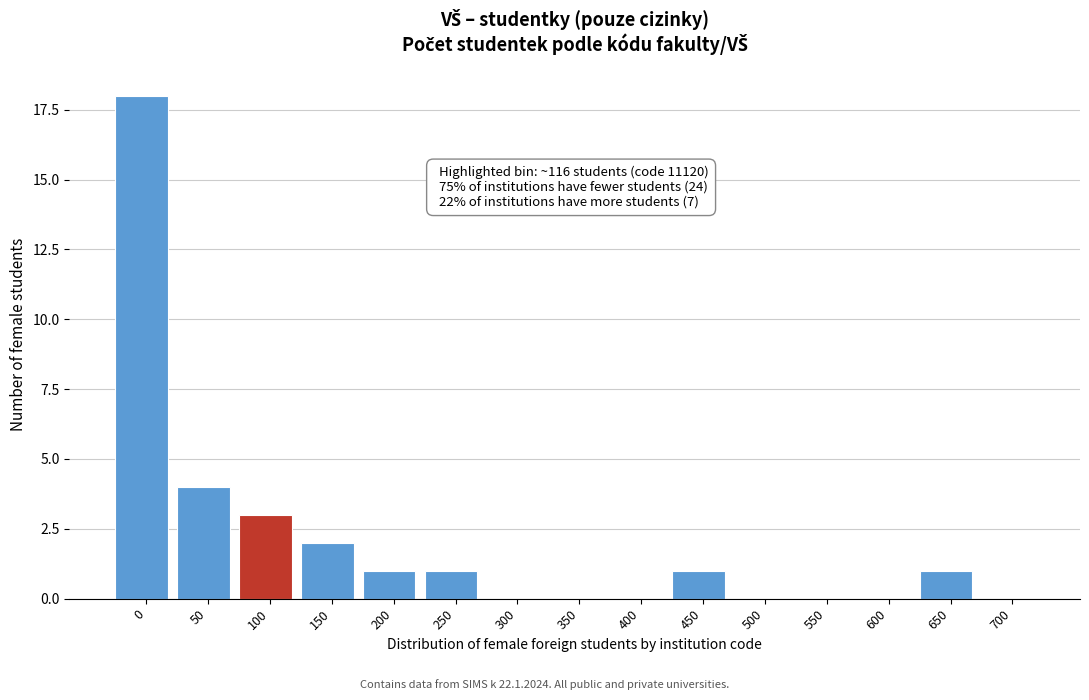

Reading left to right, list all the values displayed in this chart.

0=18	50=4	100=3	150=2	200=1	250=1	300=0	350=0	400=0	450=1	500=0	550=0	600=0	650=1	700=0